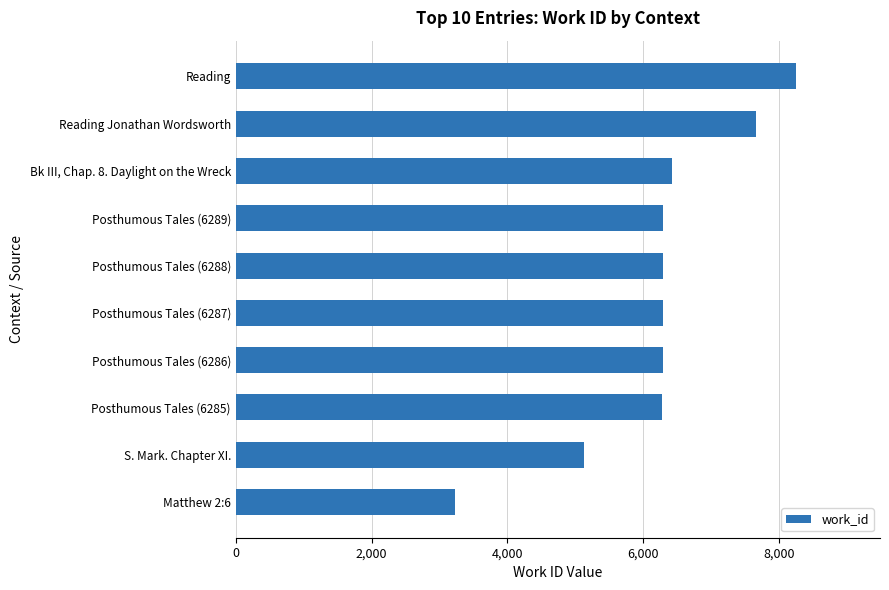

What is the average value?

6215